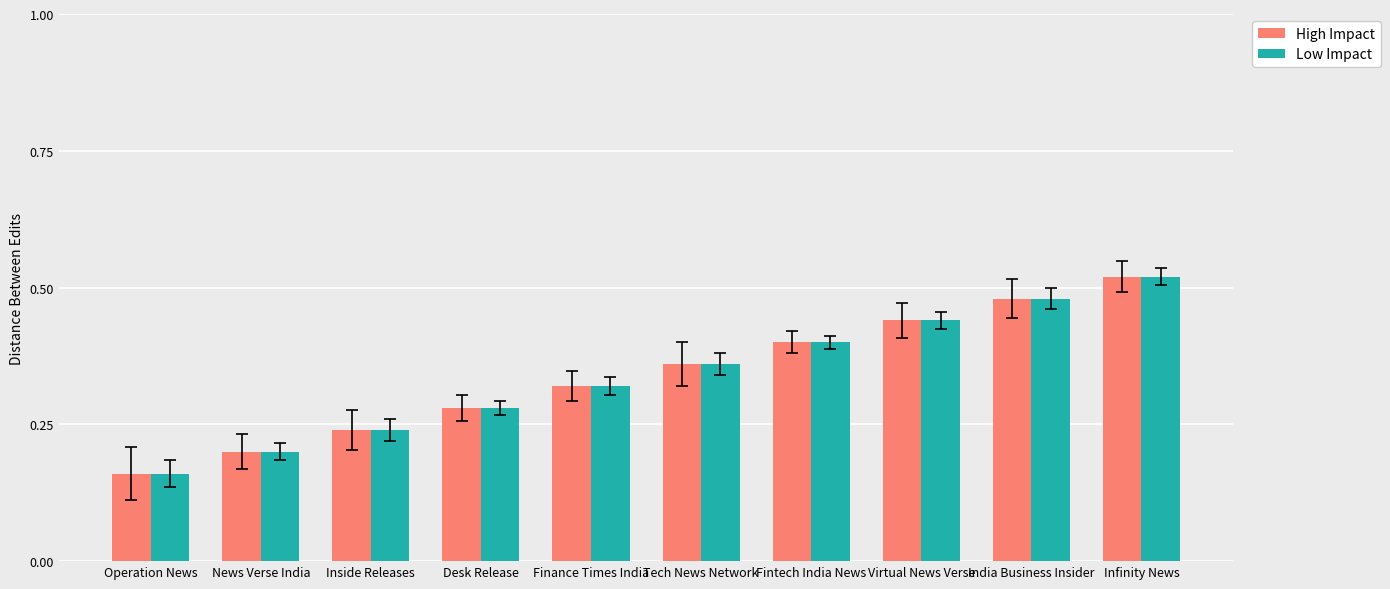

The value of High Impact at India Business Insider is 0.3. True or false?

False